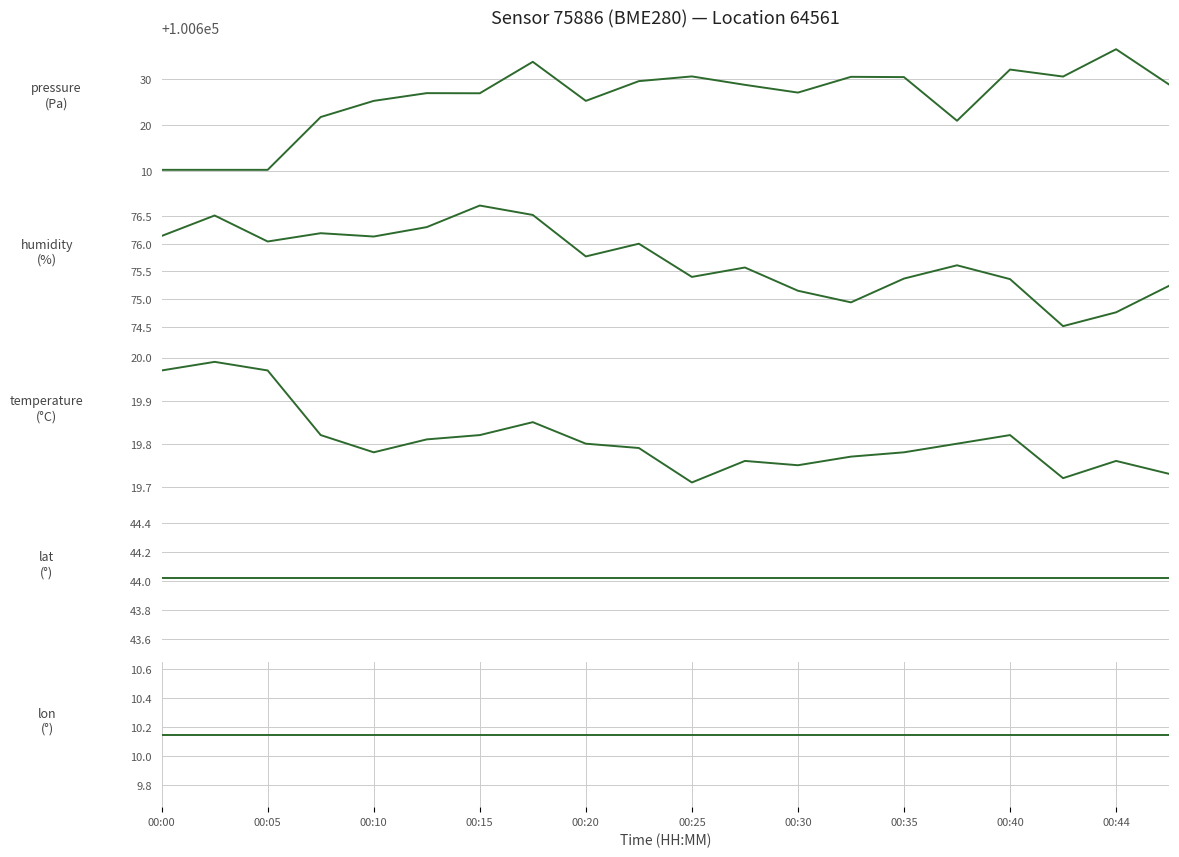

How many lines are shown in the chart?

5